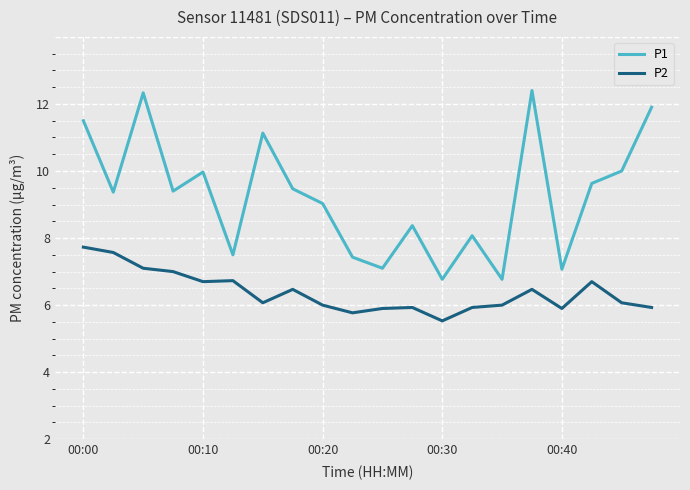

Which series has the widest spread of values?

P1